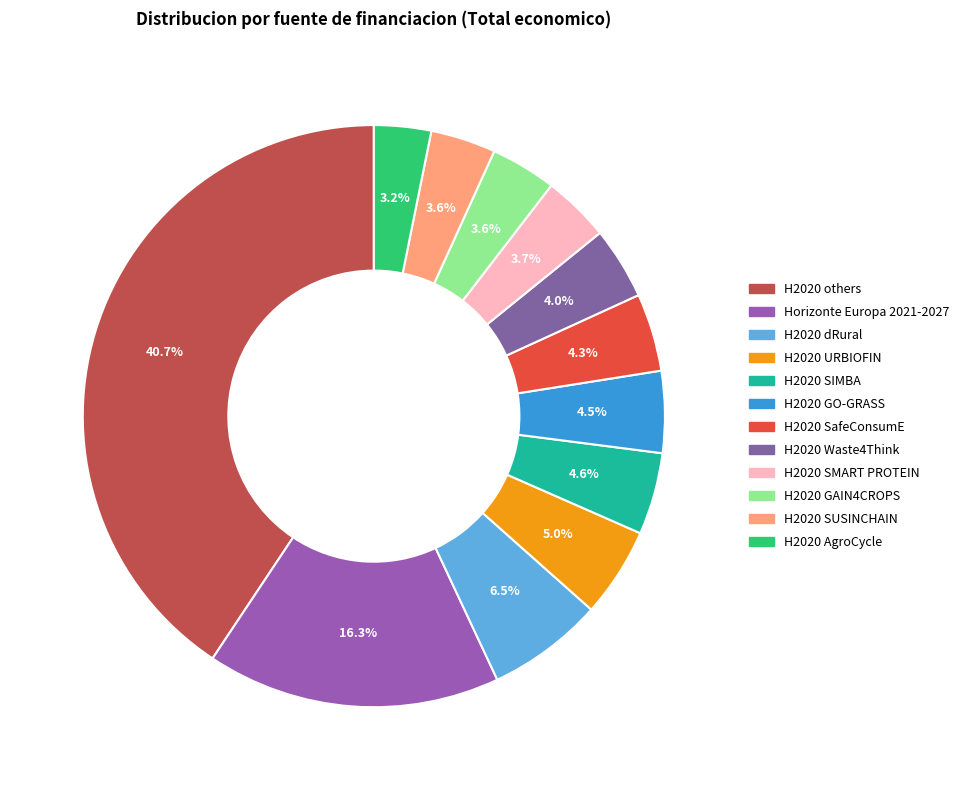

How many slices are in this pie chart?

12